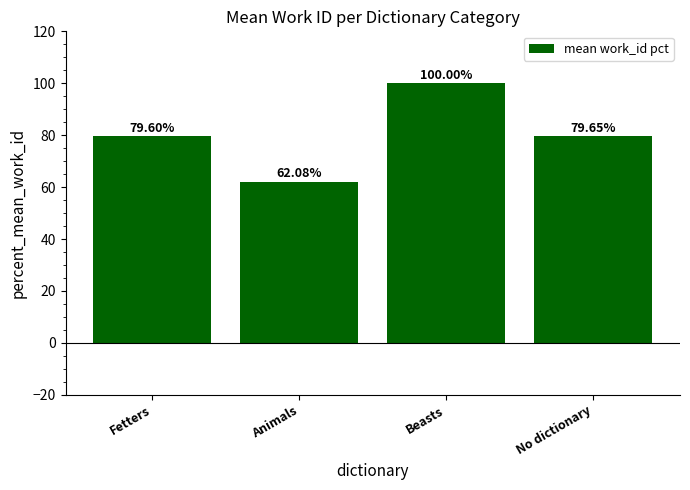

What is the value of the 2nd bar from the left?

62.1